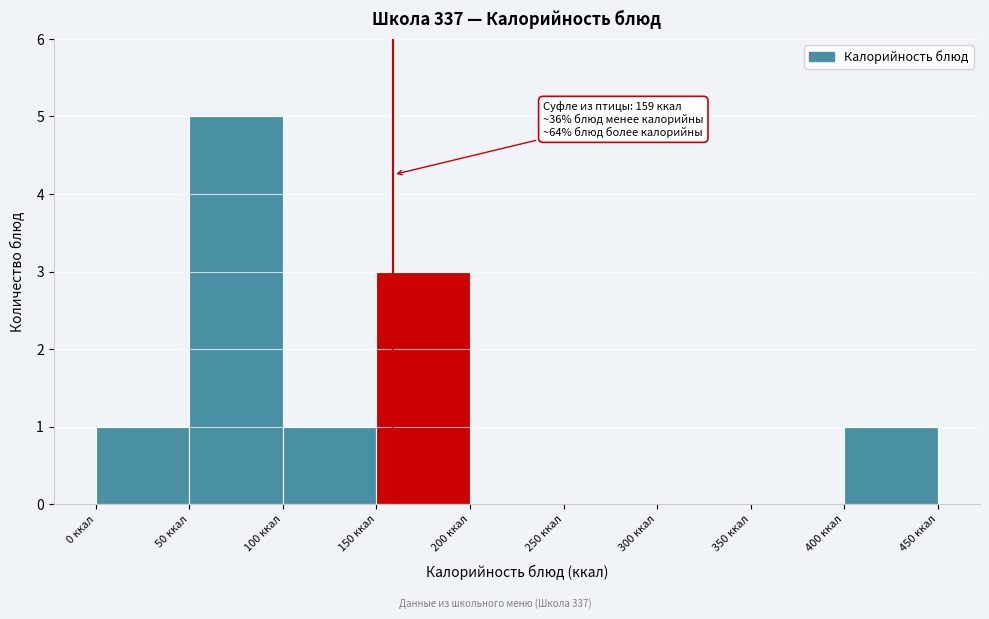

Which range on the x-axis has the tallest bar?

50 to 100